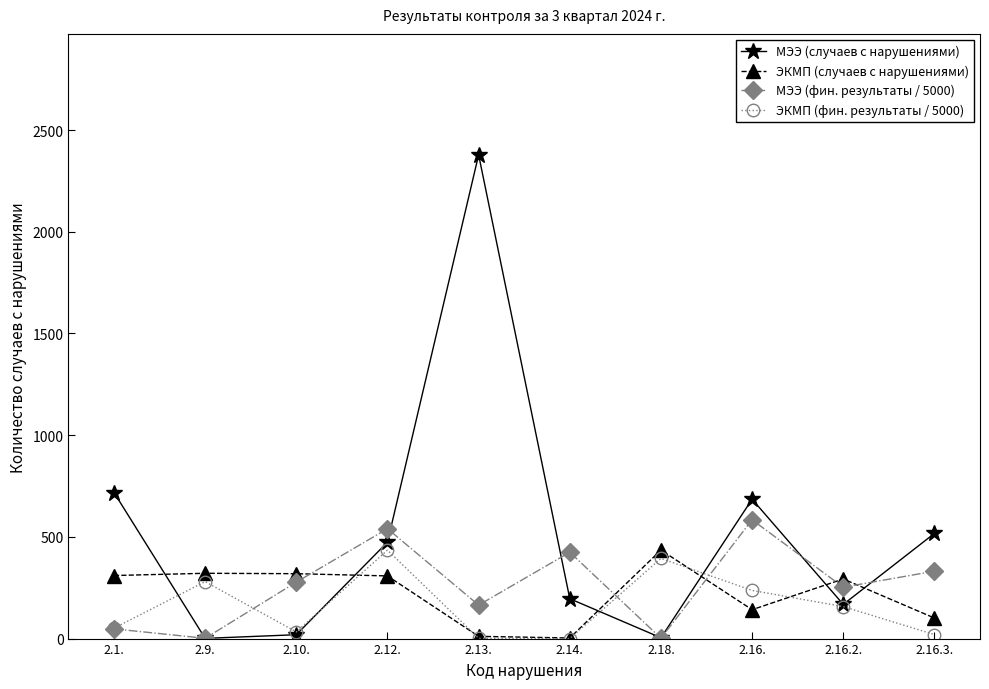

What is the total value across all series at 2.9.?

603.4